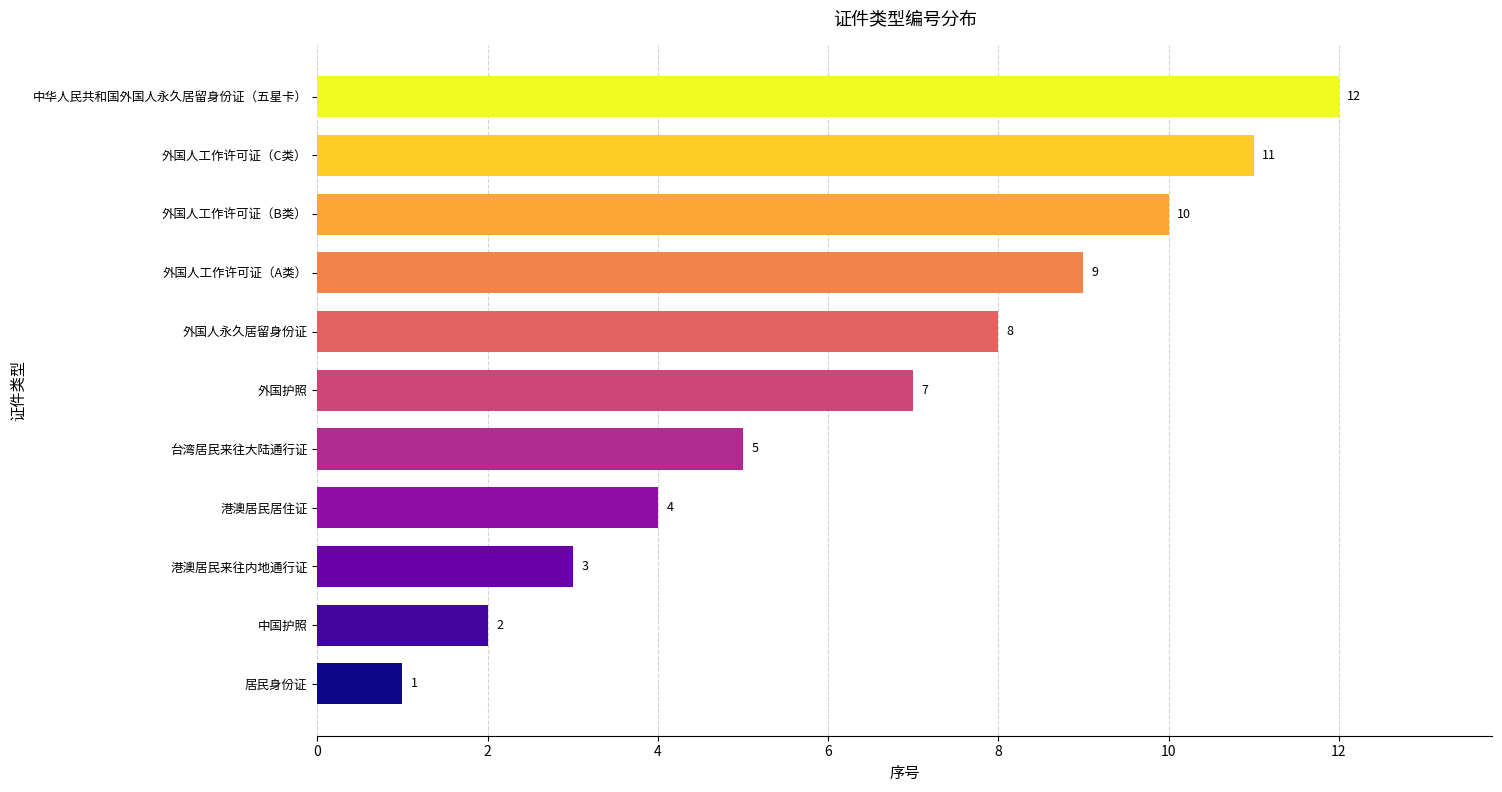

Rank the categories by value from highest to lowest.

中华人民共和国外国人永久居留身份证（五星卡）, 外国人工作许可证（C类）, 外国人工作许可证（B类）, 外国人工作许可证（A类）, 外国人永久居留身份证, 外国护照, 台湾居民来往大陆通行证, 港澳居民居住证, 港澳居民来往内地通行证, 中国护照, 居民身份证